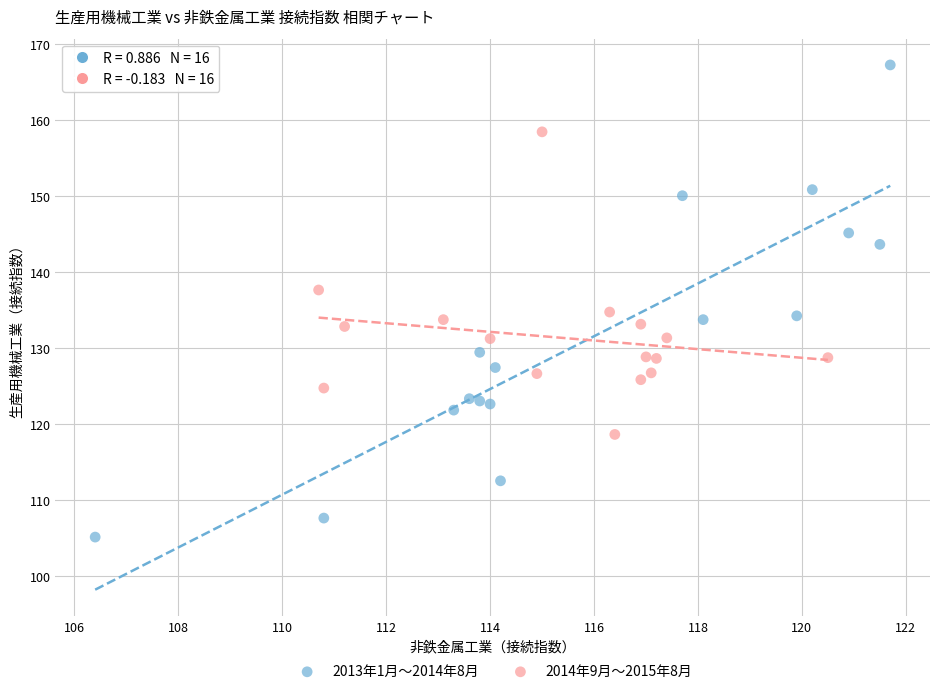

Which series contains the highest Y value?

2013年1月〜2014年8月